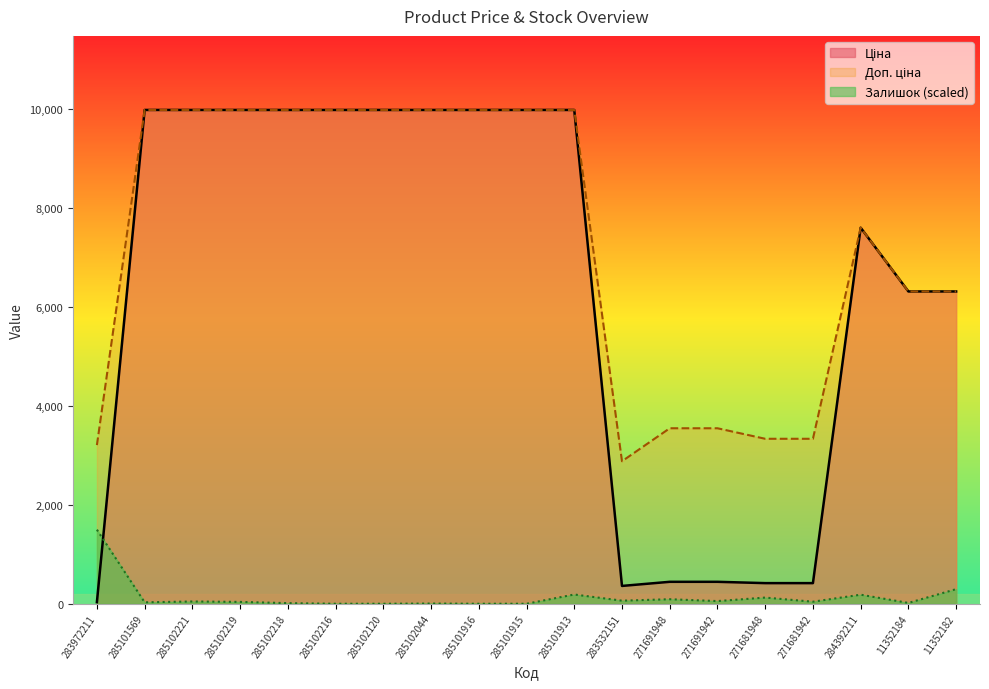

How many lines are shown in the chart?

3